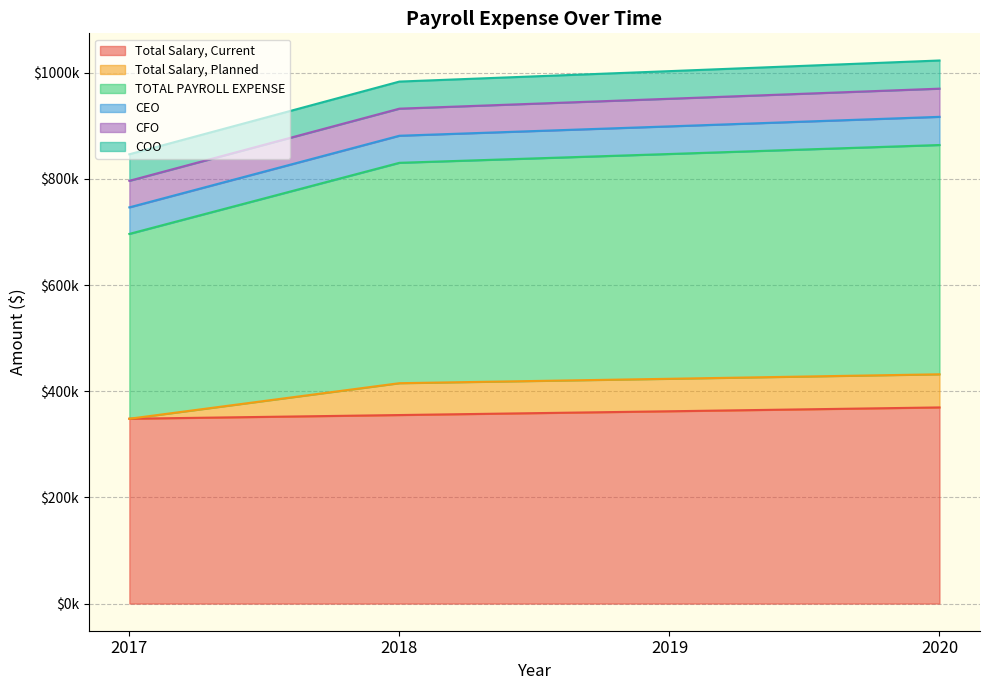

At which label is Total Salary, Planned closest to 389985?

2018